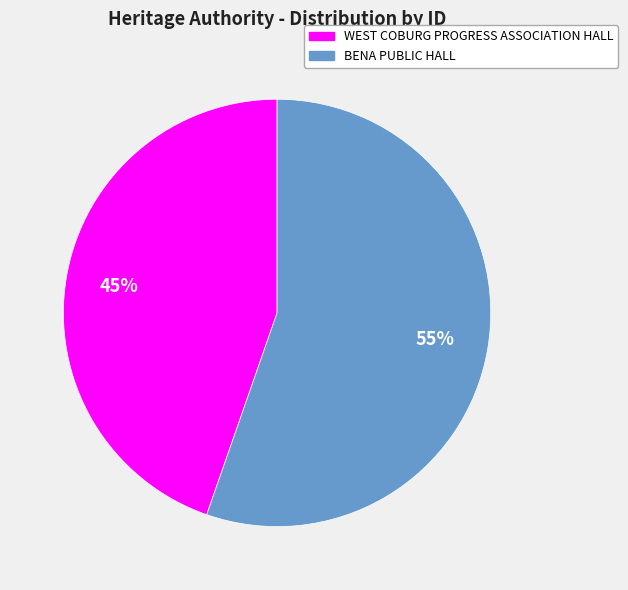

Does BENA PUBLIC HALL represent more than half of the total?

Yes